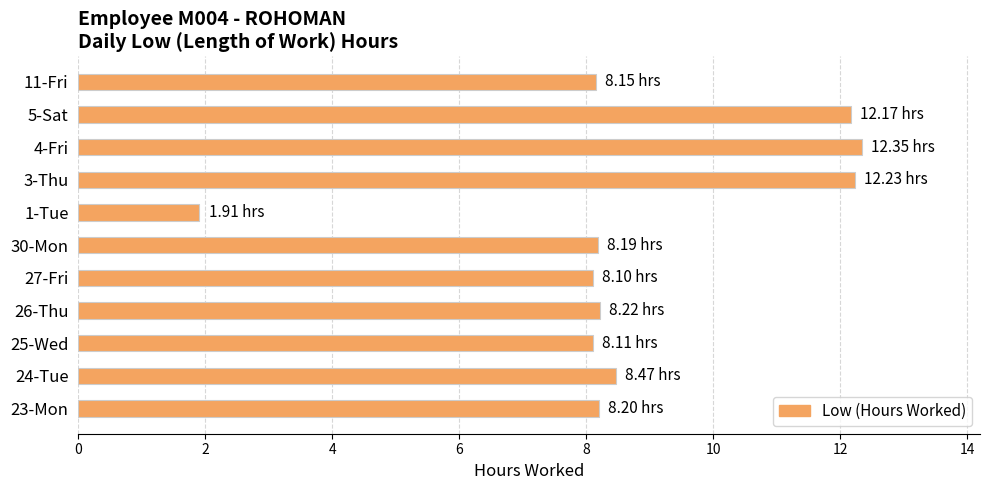

What is the sum of the values at 4-Fri and 25-Wed?

20.5